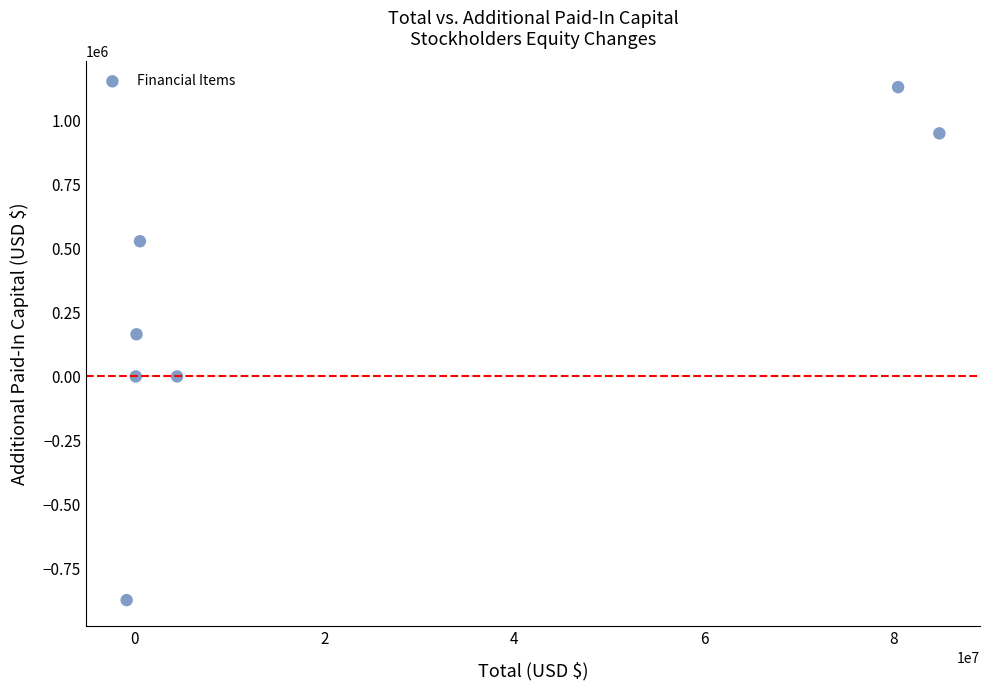

What is the range of X values (max minus min)?

85702000